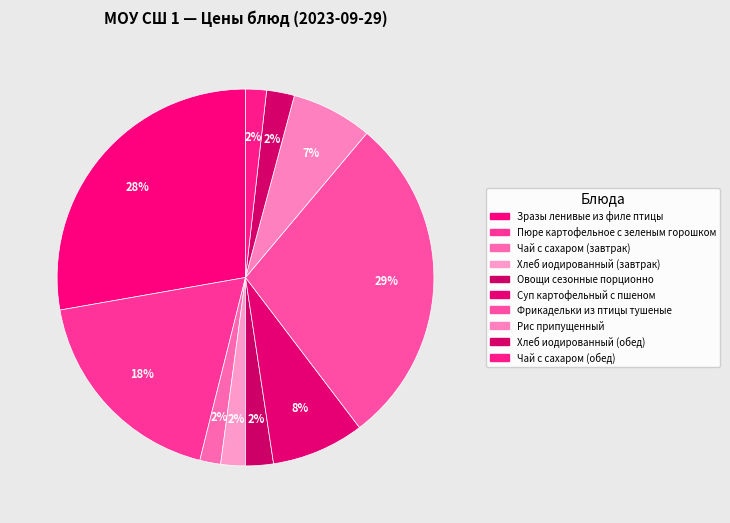

Approximately how many times larger is the value at Овощи сезонные порционно compared to Суп картофельный с пшеном?

0.3